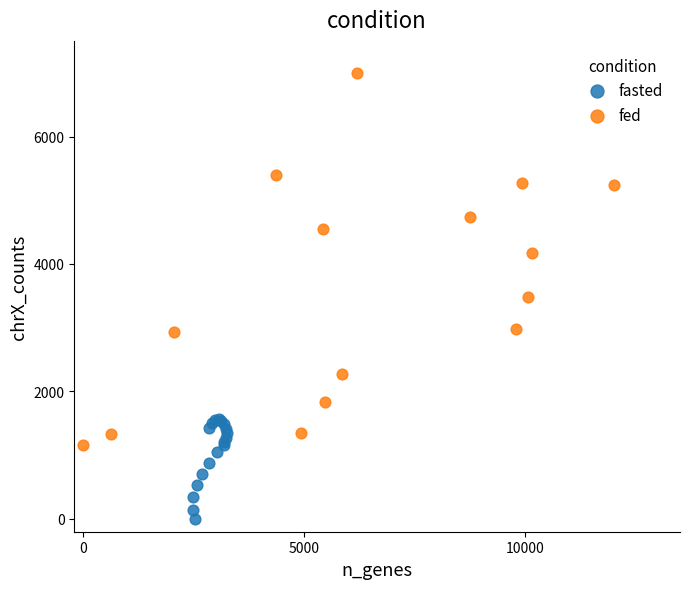

Which series contains the lowest Y value?

fasted